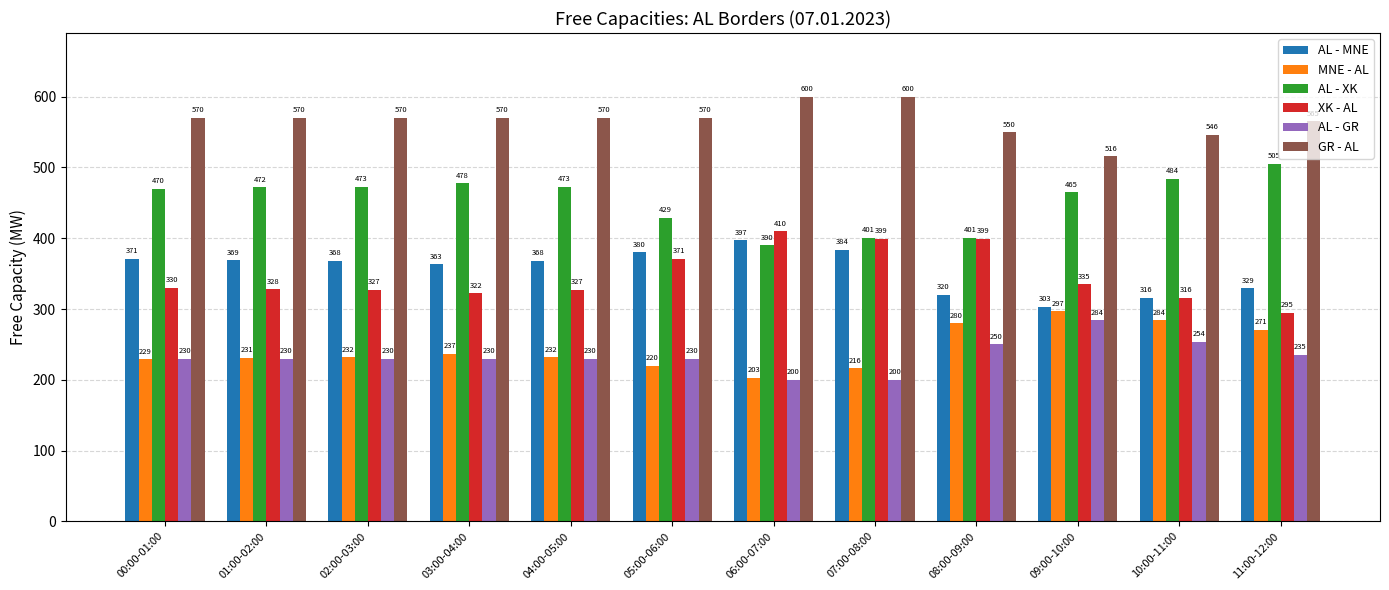

What is the maximum value for MNE - AL?

297